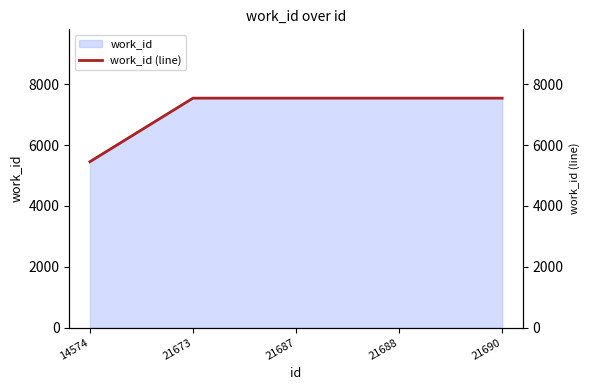

What is the greatest value displayed?

7541